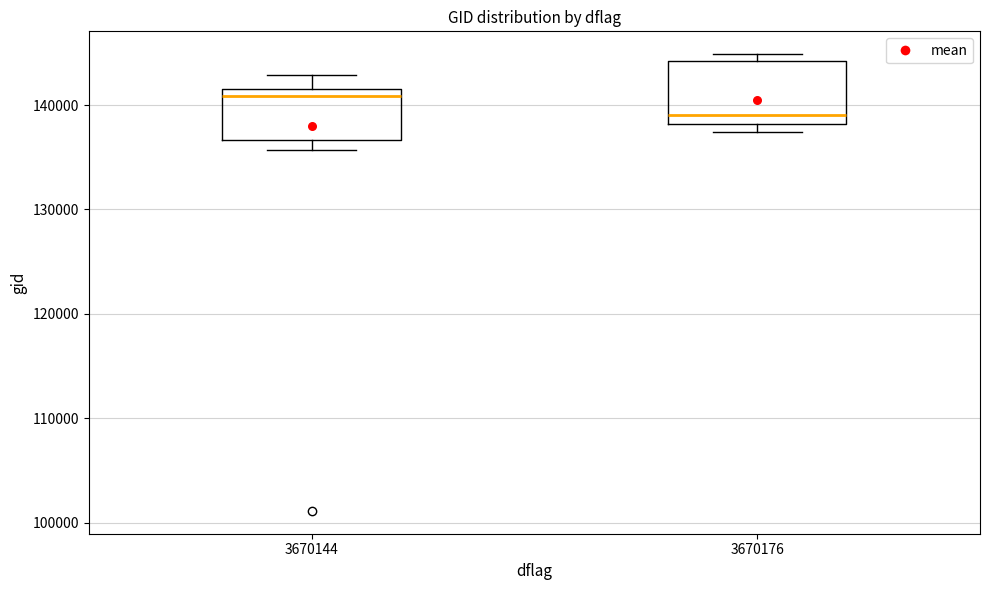

Where is the upper edge of the box at x = 3670144 on the y-axis? The values are not printed on the chart, so give them approximately, as read against the axis.

142000